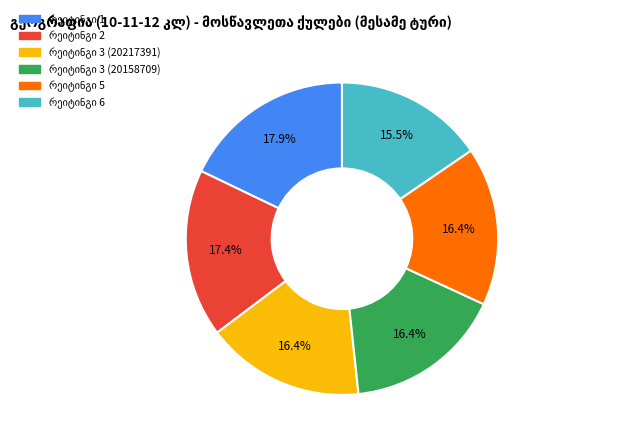

How many segments does this pie chart have?

6